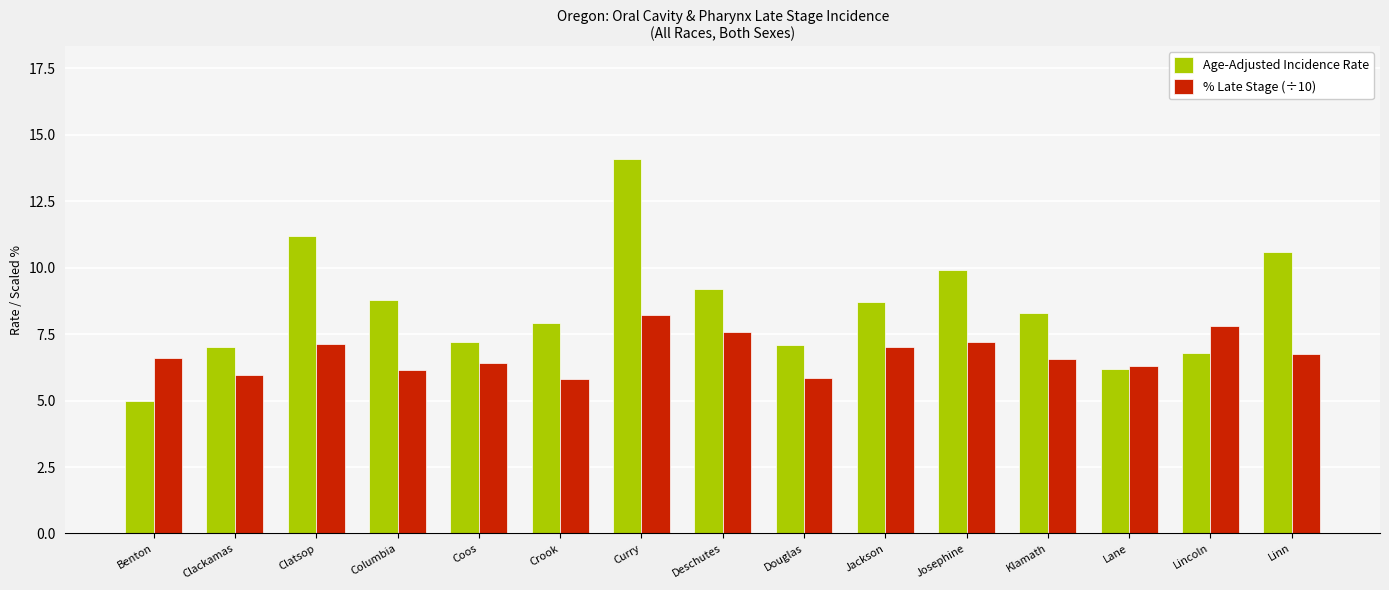

Read the Age-Adjusted Incidence Rate value at Jackson.

8.7